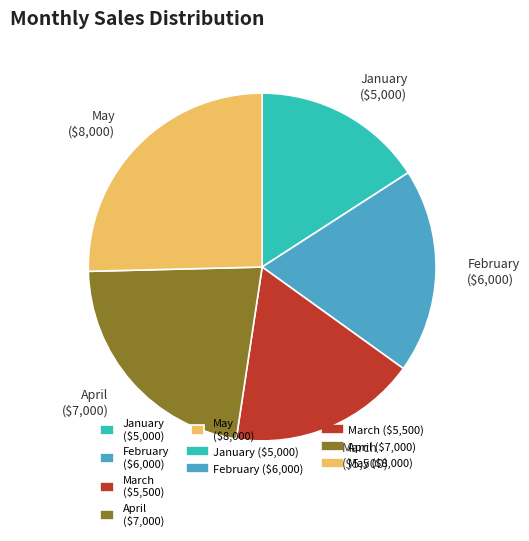

True or false: May ($8,000) accounts for 38% of the total.

False